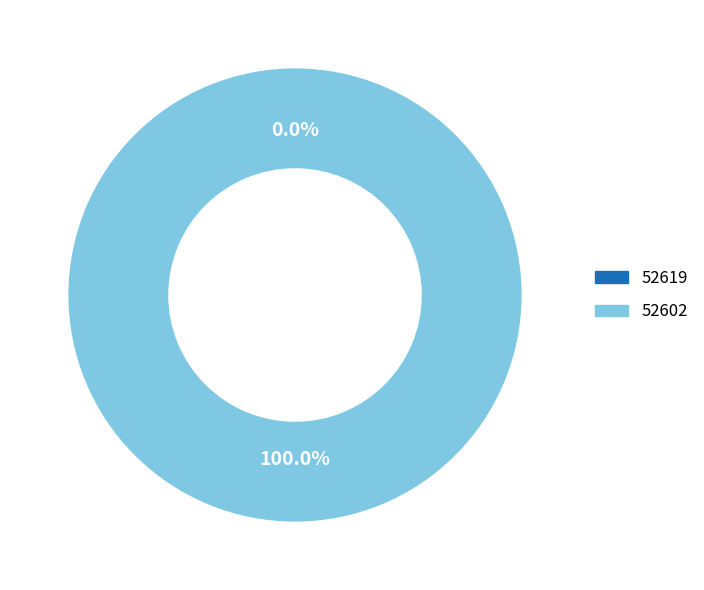

Combined, what portion of the pie is 52602 and 52619?

100.0%